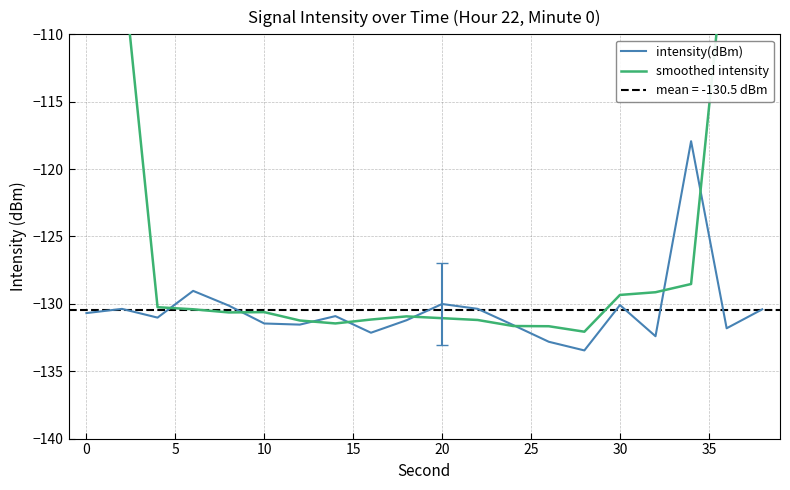

Which series has the largest total across all categories?

smoothed intensity